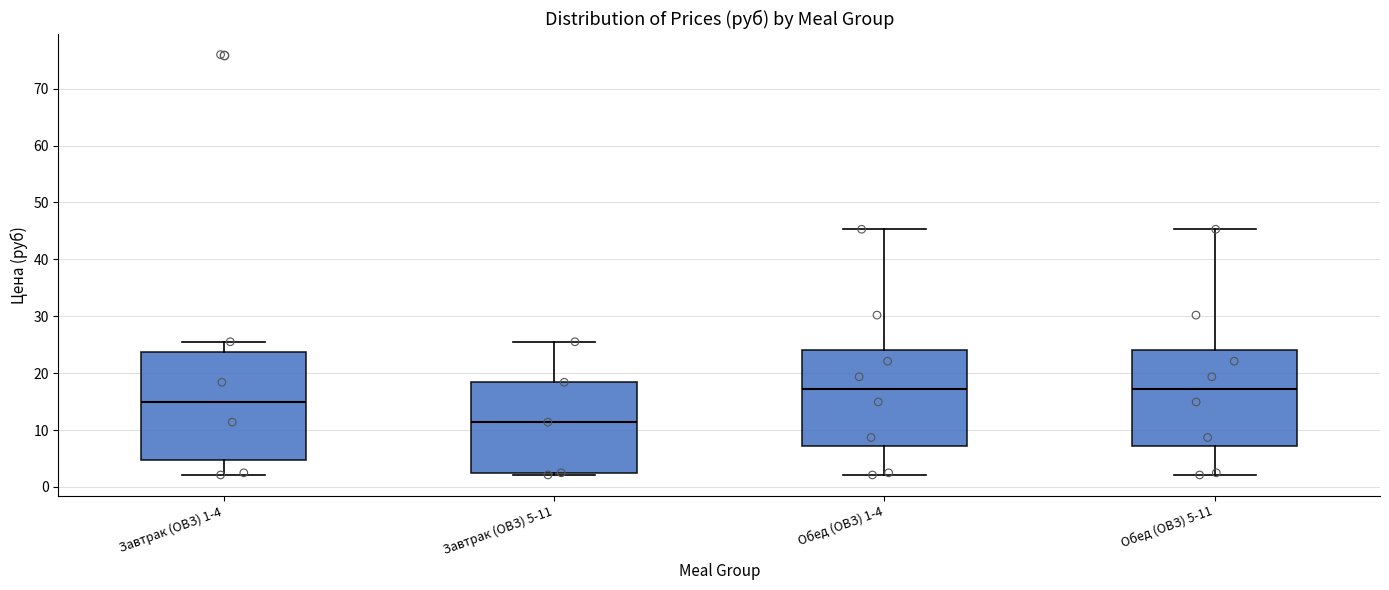

Reading left to right, transcribe this box plot: for each box, give where its median line is, the range the box spans, and where its two whiskers end, as read against the y-axis. The values are not printed on the chart, so give them approximately, as read against the axis.

Завтрак (ОВЗ) 1-4: median 15, box 5 to 24, whiskers 2 to 26
Завтрак (ОВЗ) 5-11: median 11, box 2 to 18, whiskers 2 (just below the box's lower edge) to 26
Обед (ОВЗ) 1-4: median 17, box 7 to 24, whiskers 2 to 45
Обед (ОВЗ) 5-11: median 17, box 7 to 24, whiskers 2 to 45